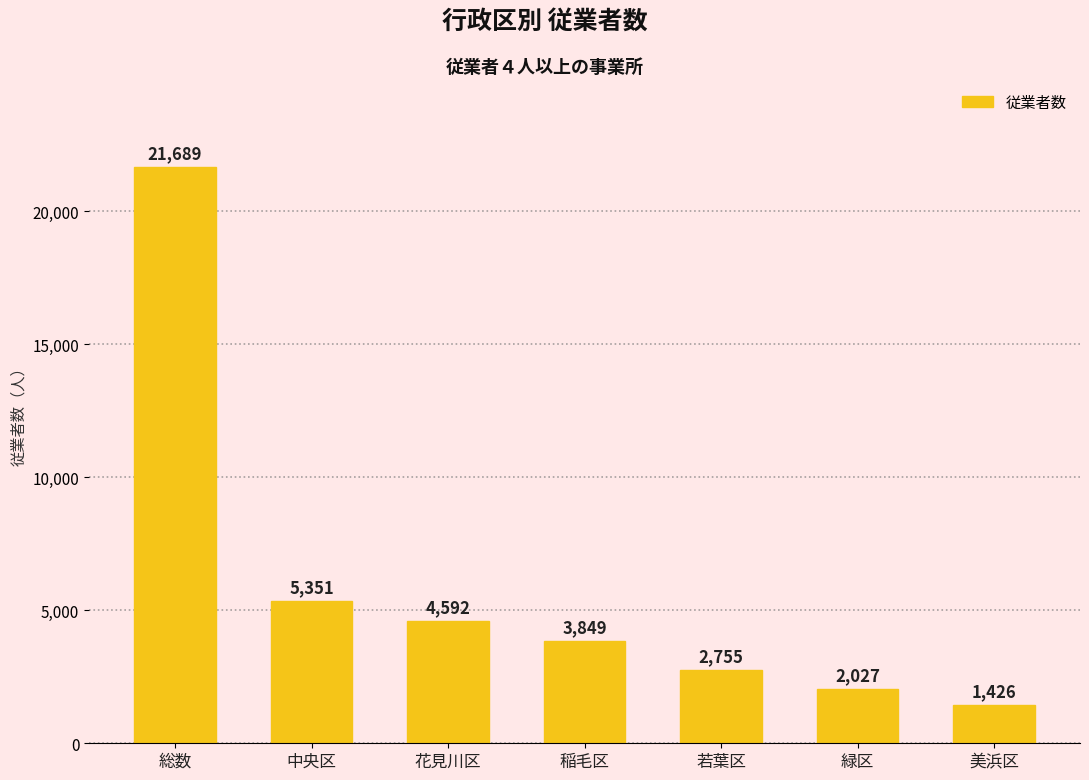

At which category does the chart reach its minimum across all series?

美浜区